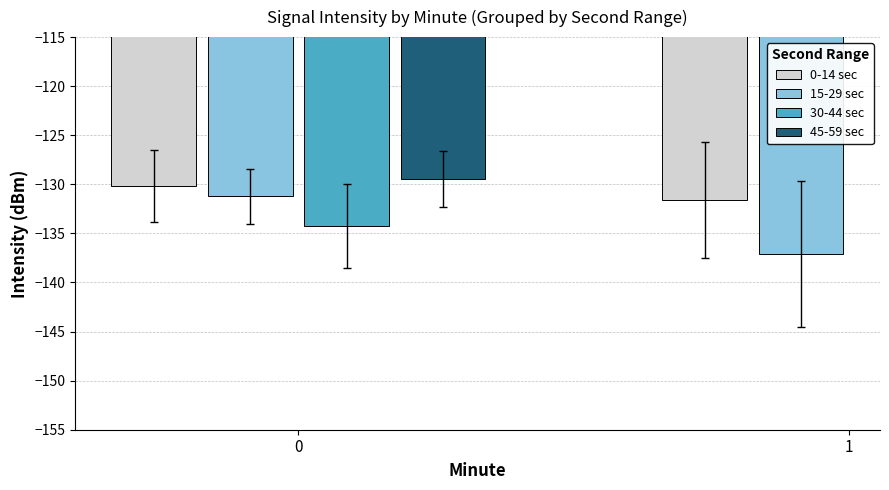

Is it true that 30-44 sec equals -43.8 at 0?

False